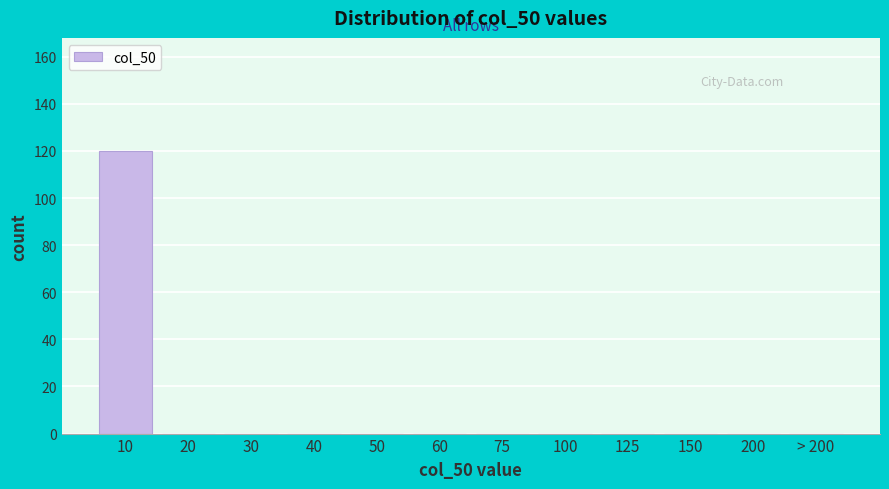

Reading right to left, list all the values displayed in this chart.

> 200=0	200=0	150=0	125=0	100=0	75=0	60=0	50=0	40=0	30=0	20=0	10=120